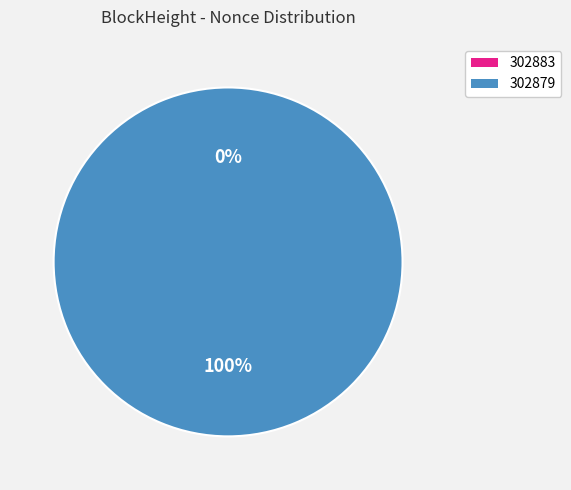

Rank the categories by value from lowest to highest.

302883, 302879